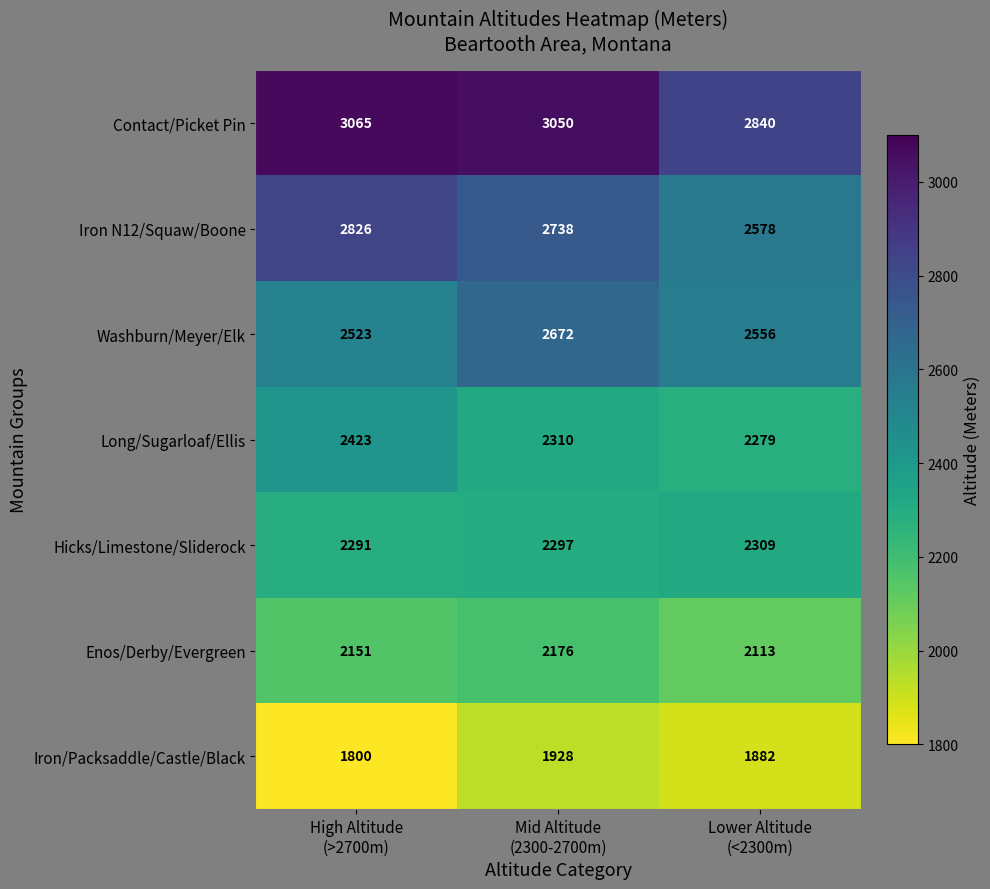

What is the minimum value shown in the chart?

1800